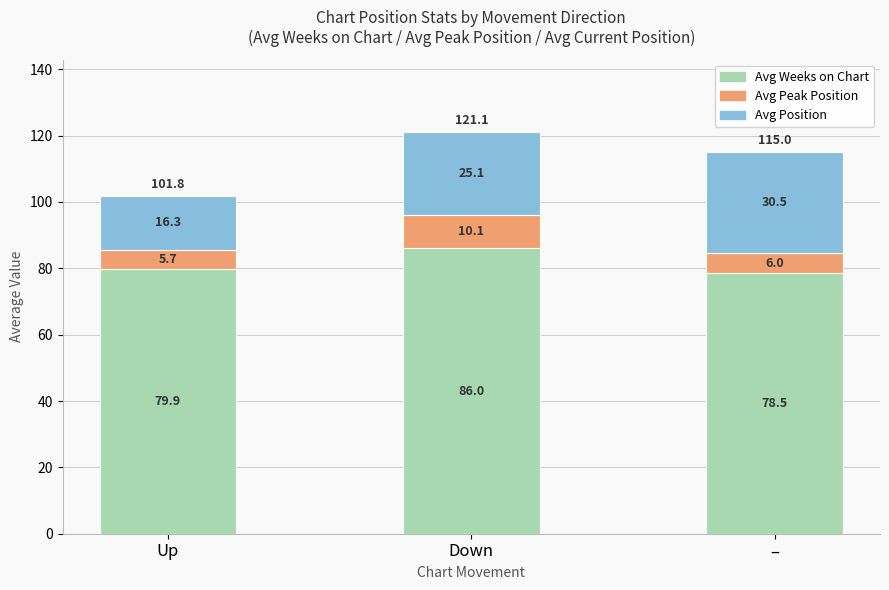

The value of Avg Weeks on Chart at Down is 19.9. True or false?

False